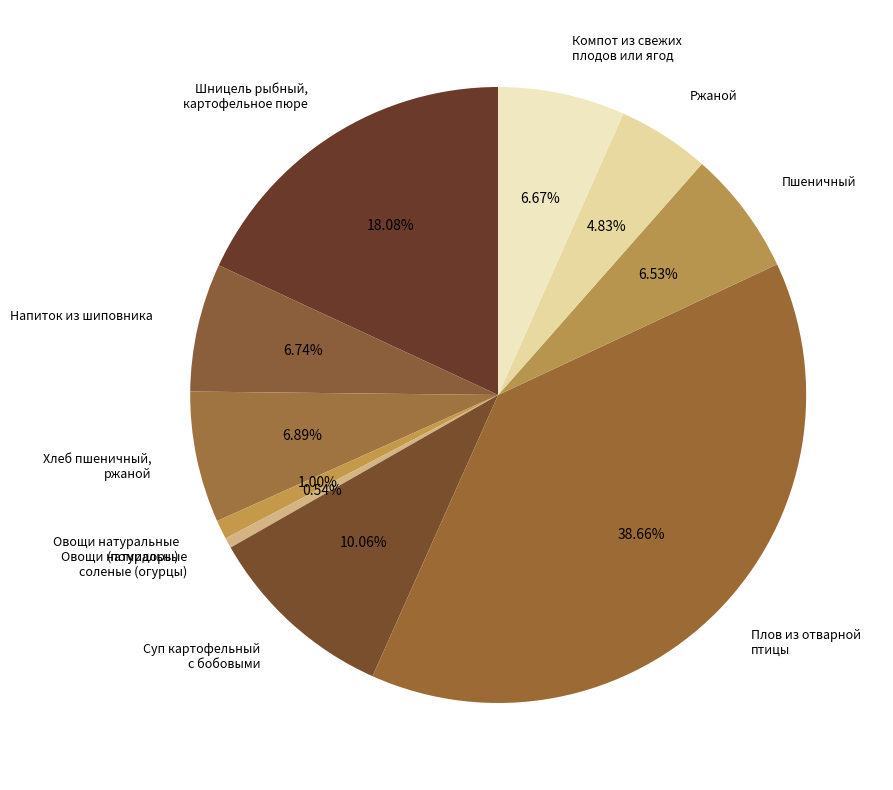

To the nearest percent, what is the average slice percentage?

10%